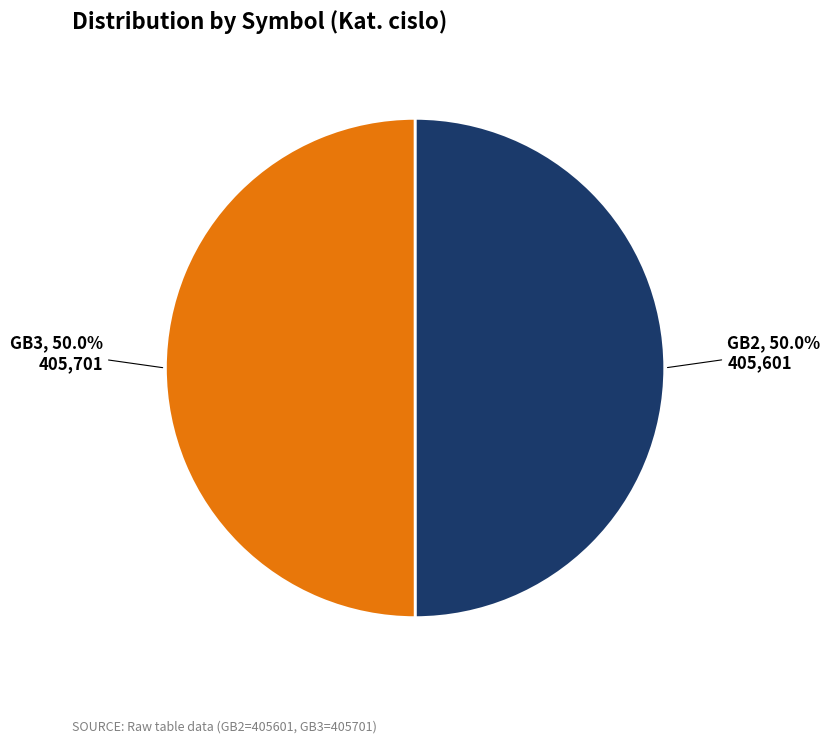

What is the ratio of the value at GB2 to the value at GB3?

1.0